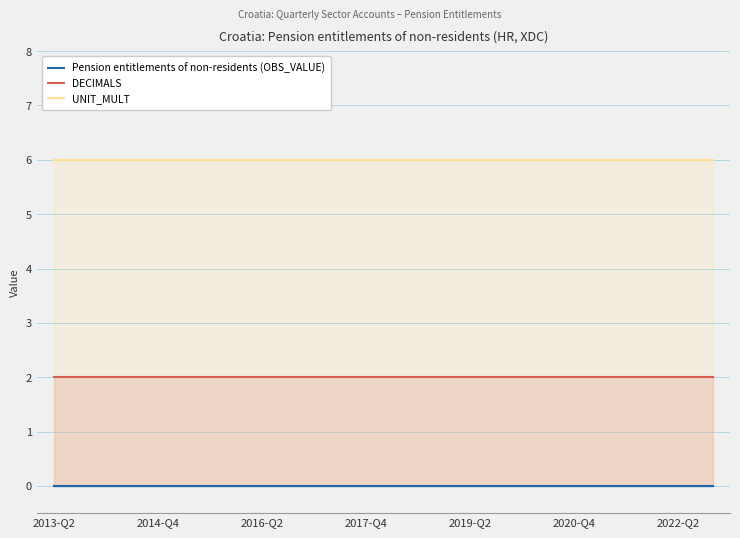

Which category has the highest value in the UNIT_MULT series?

2013-Q2